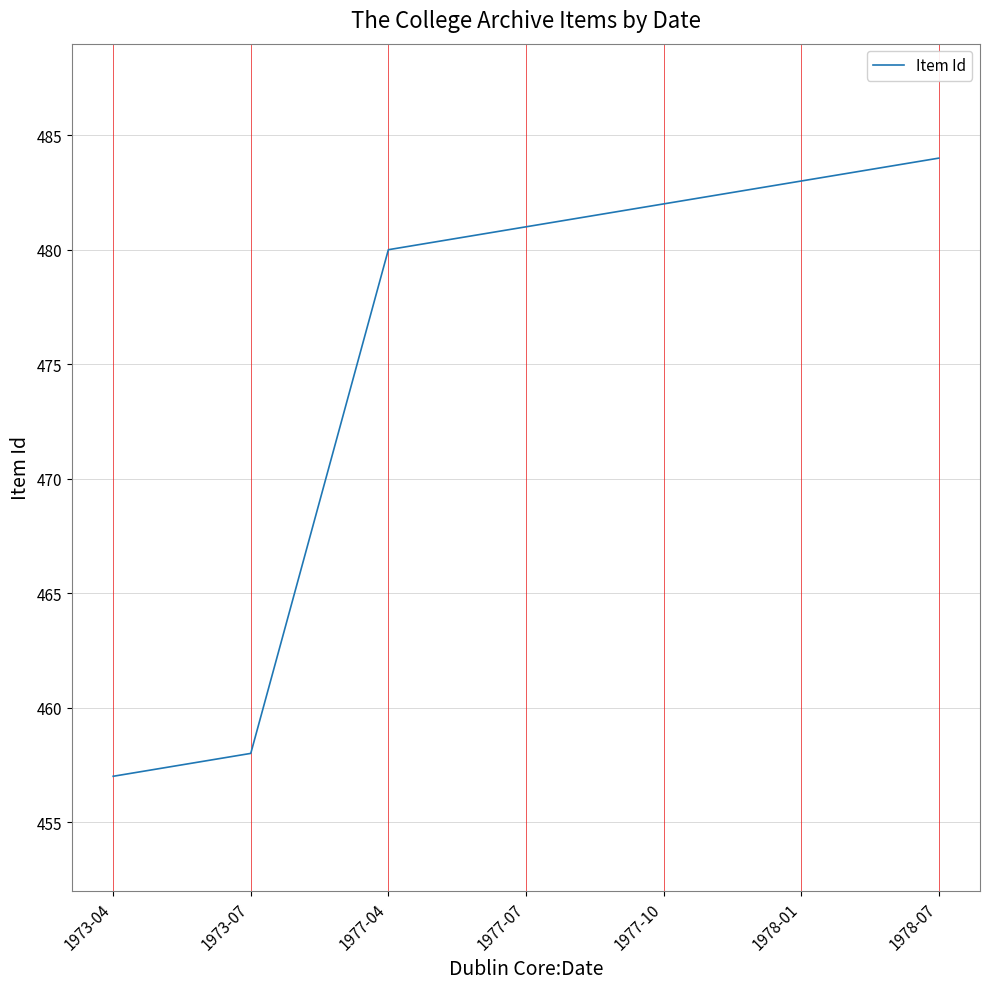

What position from the right is 1977-10?

3